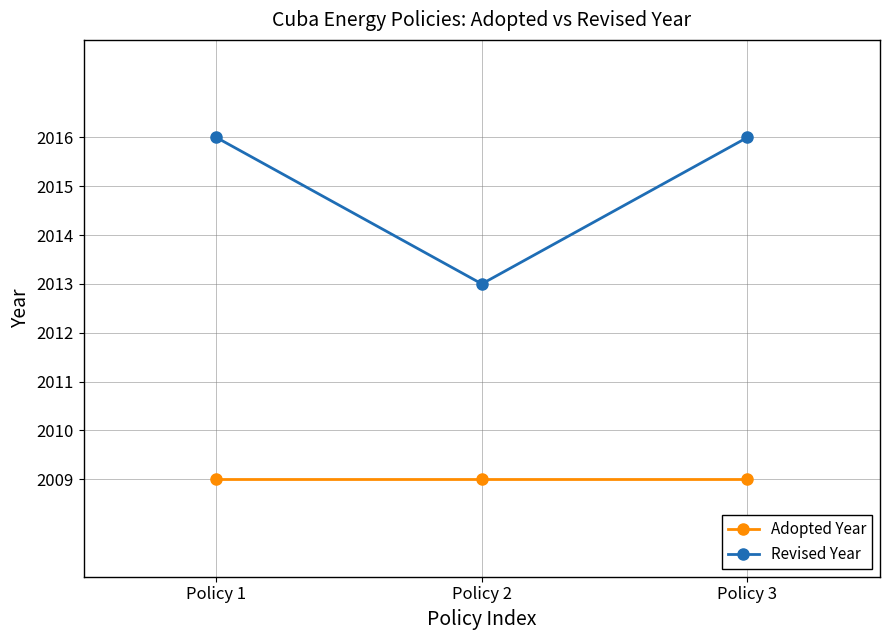

Rank the series at Policy 2 from lowest to highest value.

Adopted Year, Revised Year